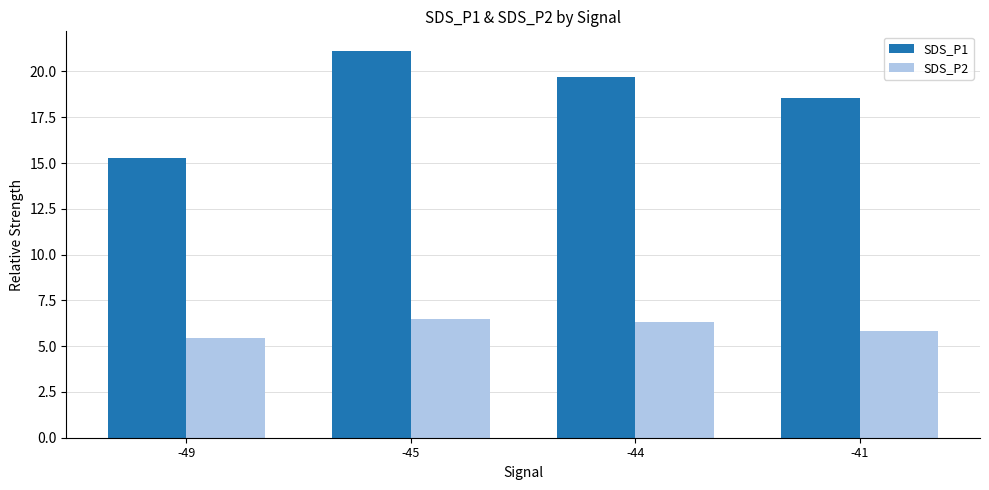

List the series in order of their peak value, lowest first.

SDS_P2, SDS_P1